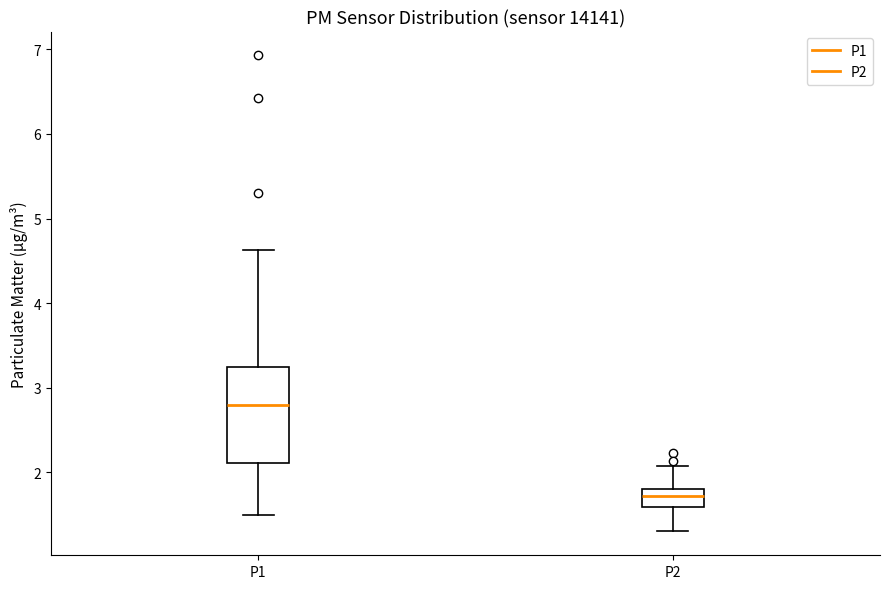

Reading left to right, transcribe this box plot: for each box, give where its median line is, the range the box spans, and where its two whiskers end, as read against the y-axis. The values are not printed on the chart, so give them approximately, as read against the axis.

P1: median 2.8, box 2.1 to 3.2, whiskers 1.5 to 4.6
P2: median 1.7, box 1.6 to 1.8, whiskers 1.3 to 2.1